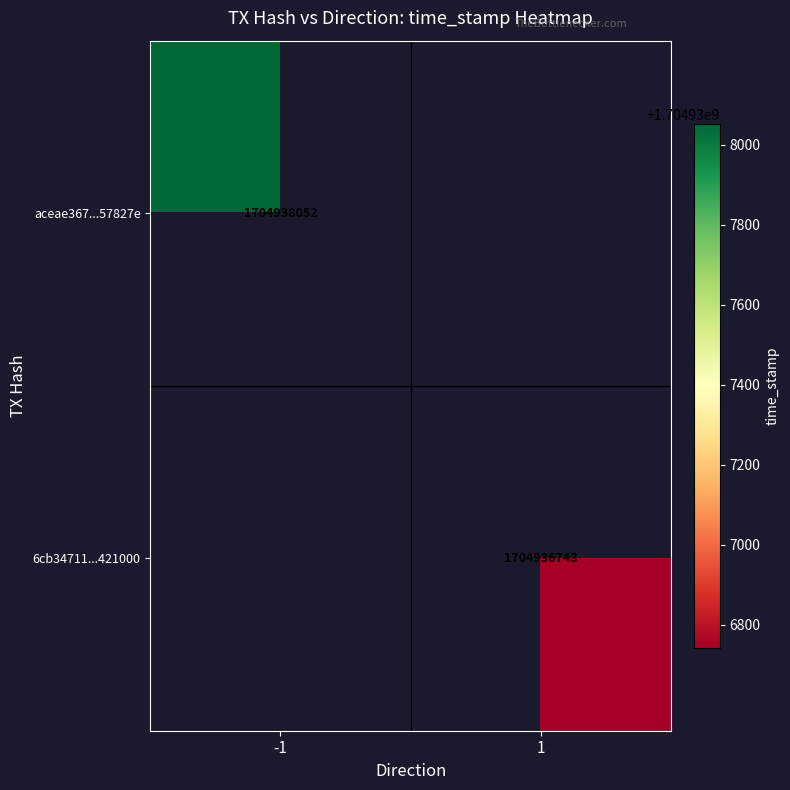

Reading left to right, list all the values displayed in this chart.

aceae367ad880f3eb31958725d27279ef57827e: direction=-1	time_stamp=1704938052
6cb34711017d67635a043fbd37d7de58d421000: direction=1	time_stamp=1704936743